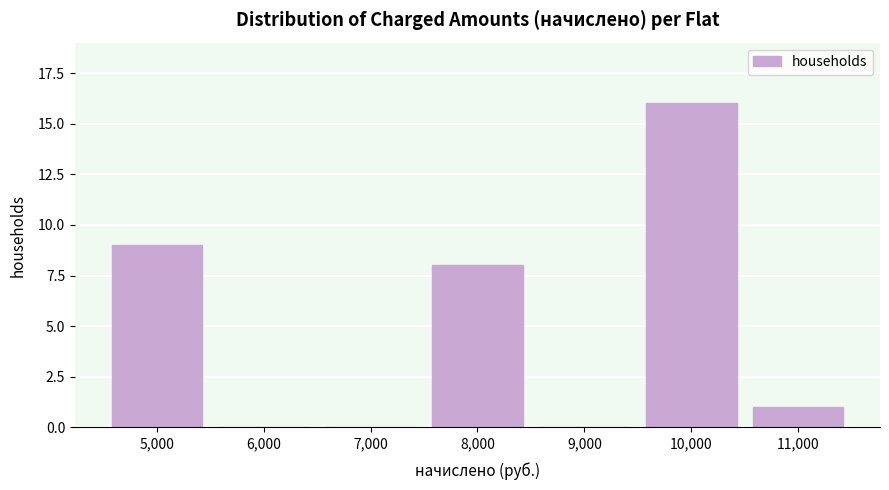

Reading right to left, transcribe all the data shown in this chart.

11,000=1	10,000=16	9,000=0	8,000=8	7,000=0	6,000=0	5,000=9